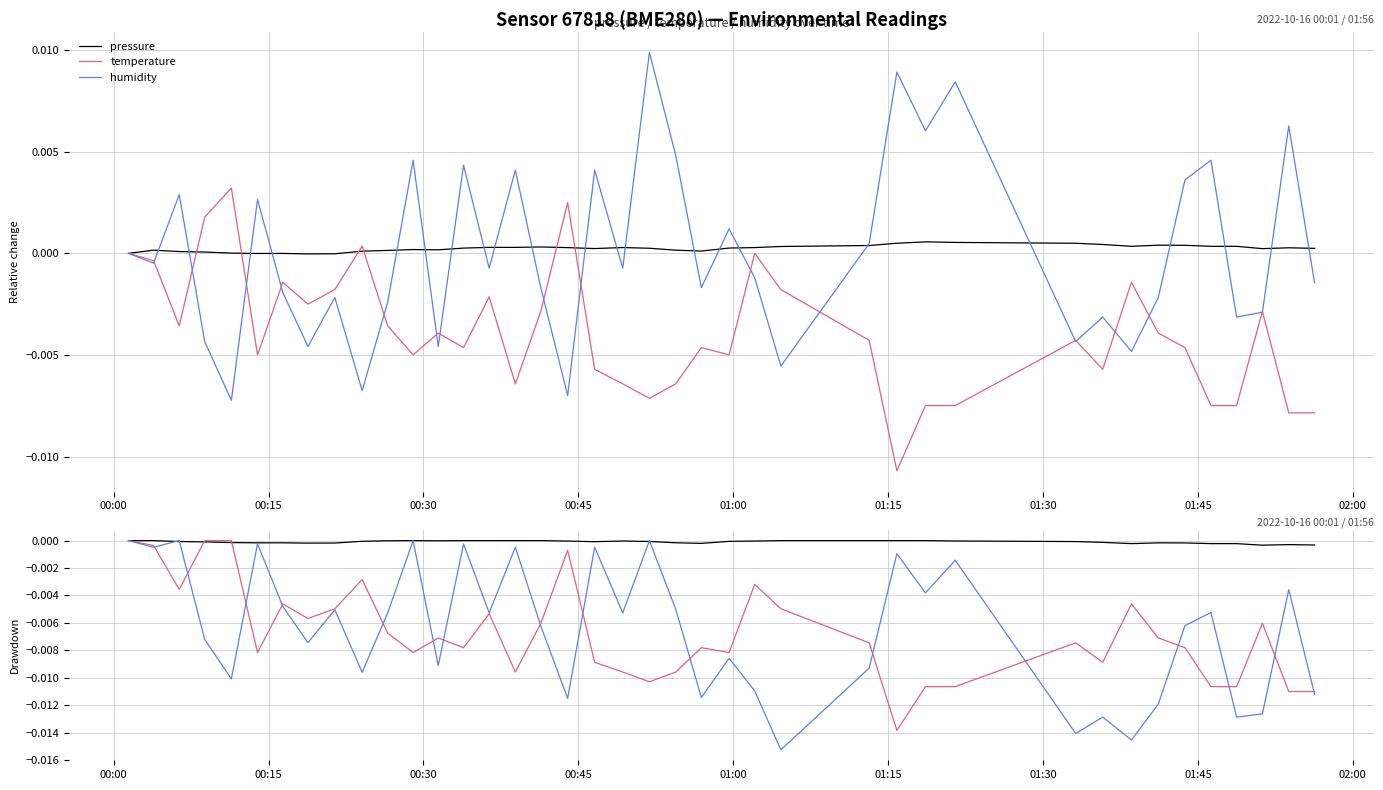

How many times do temperature and humidity cross each other?

16